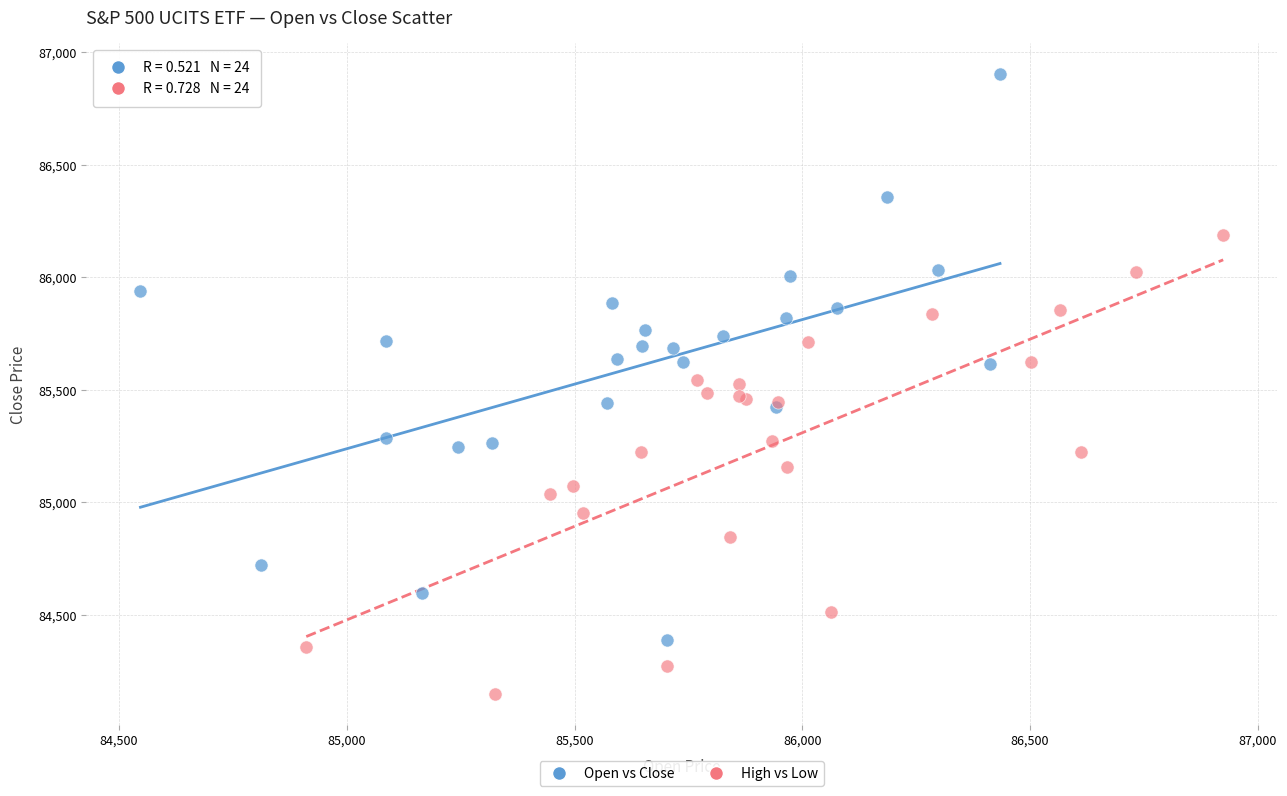

Which series contains the lowest Y value?

High vs Low